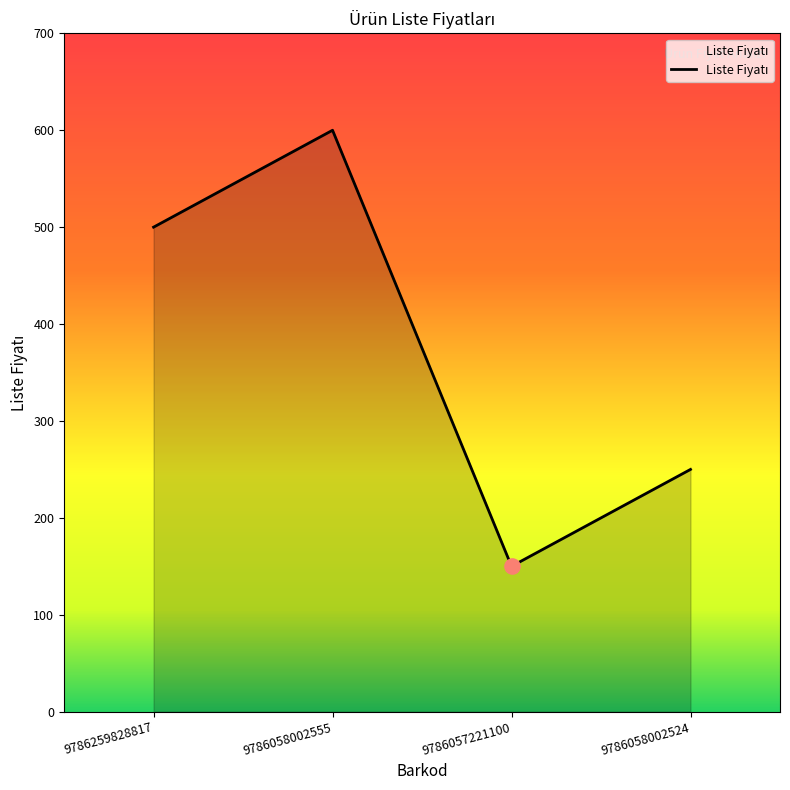

Which has a higher value, 9786259828817 or 9786058002555?

9786058002555